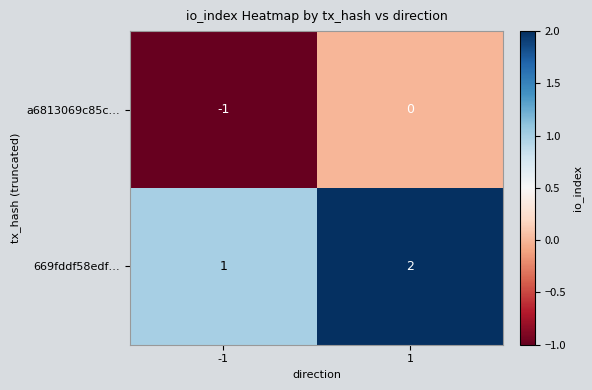

Reading left to right, extract all data points from this chart.

a6813069c85c…: -1=-1	1=0
669fddf58edf…: -1=1	1=2